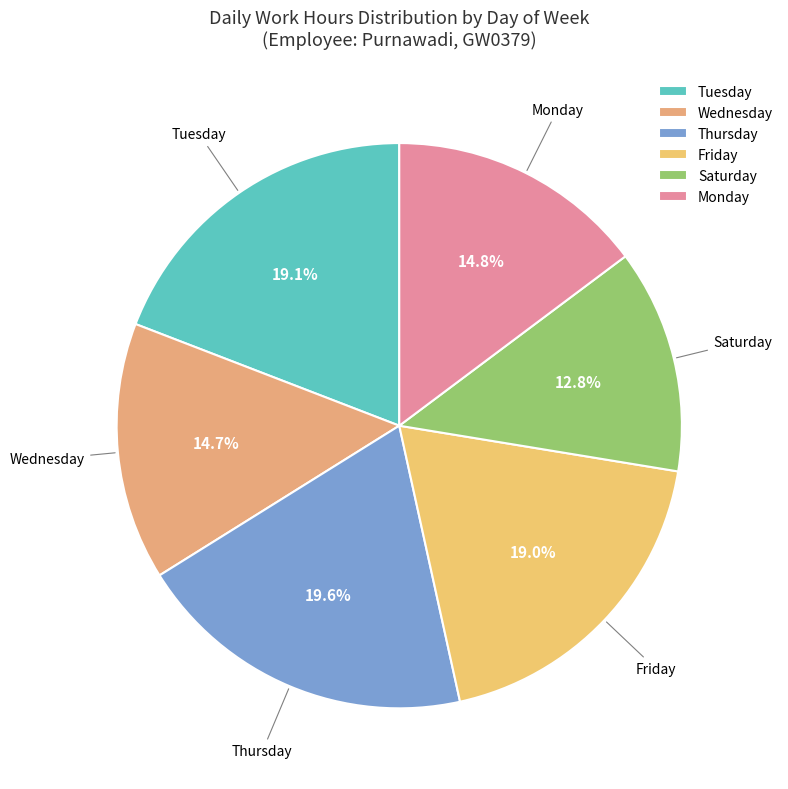

What is the smallest slice in the pie chart?

Saturday